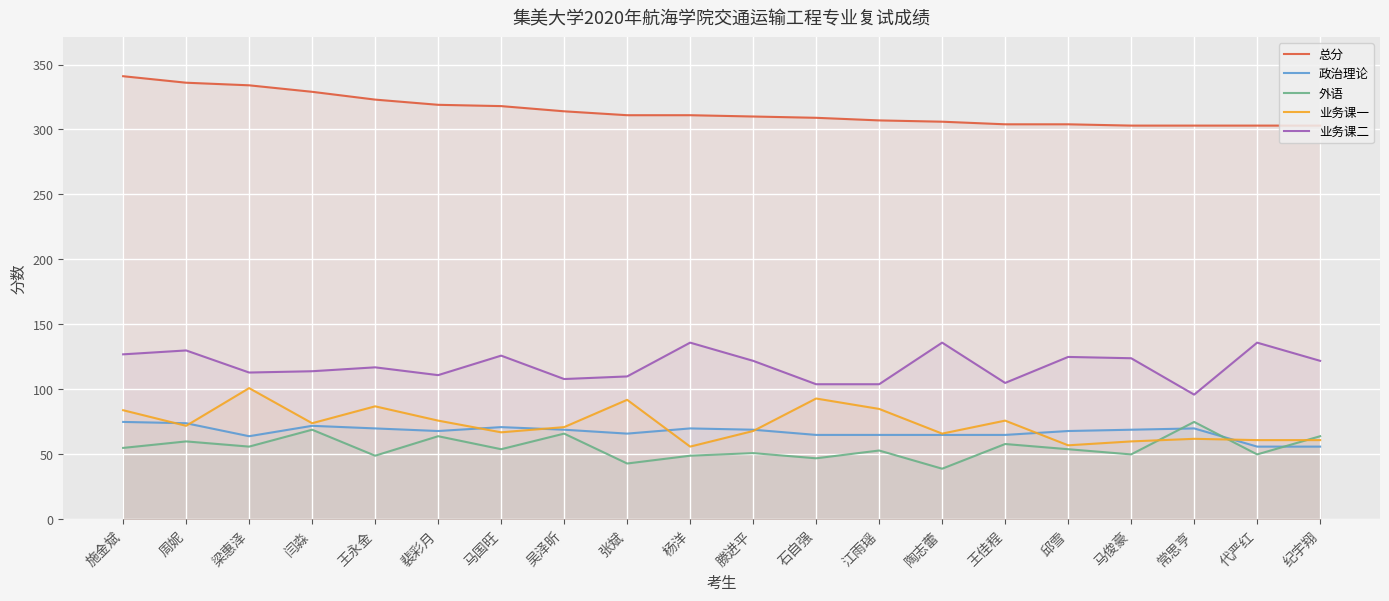

Does the chart display data point markers on the line(s)?

No